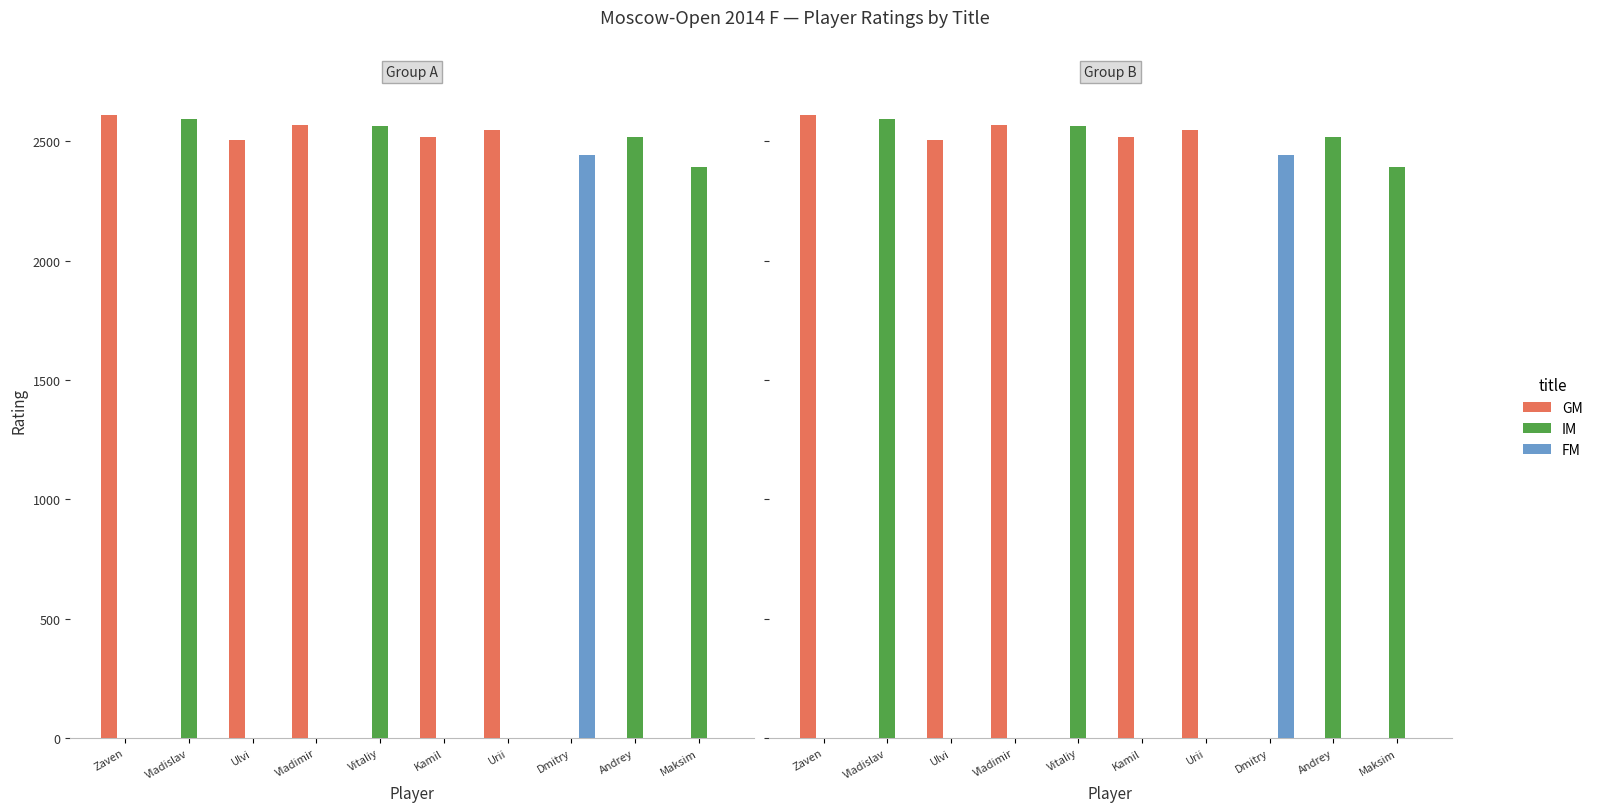

What is the total value across all series at Andrey?

2517